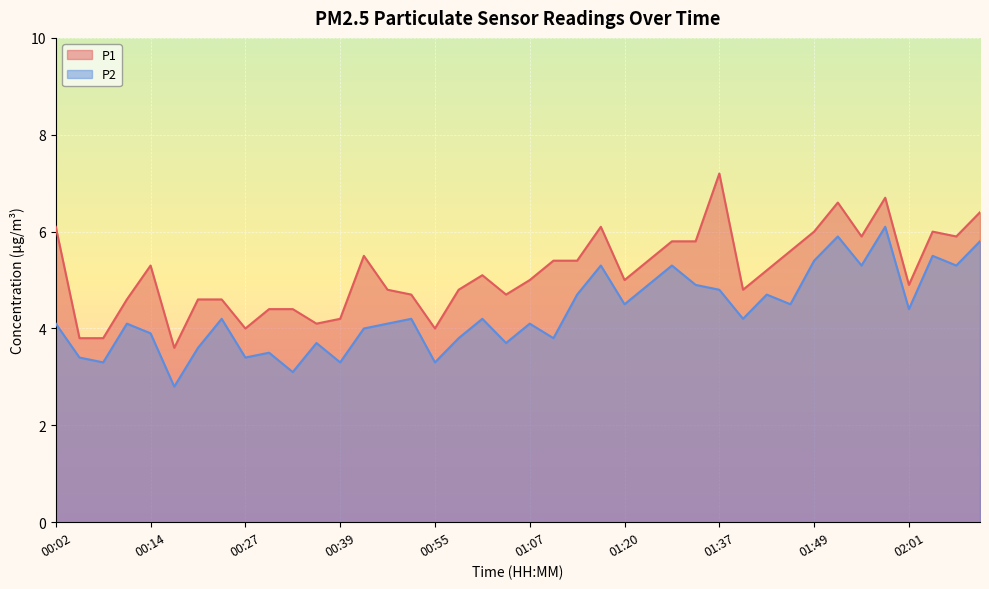

Where is the first local minimum for P1?

00:17